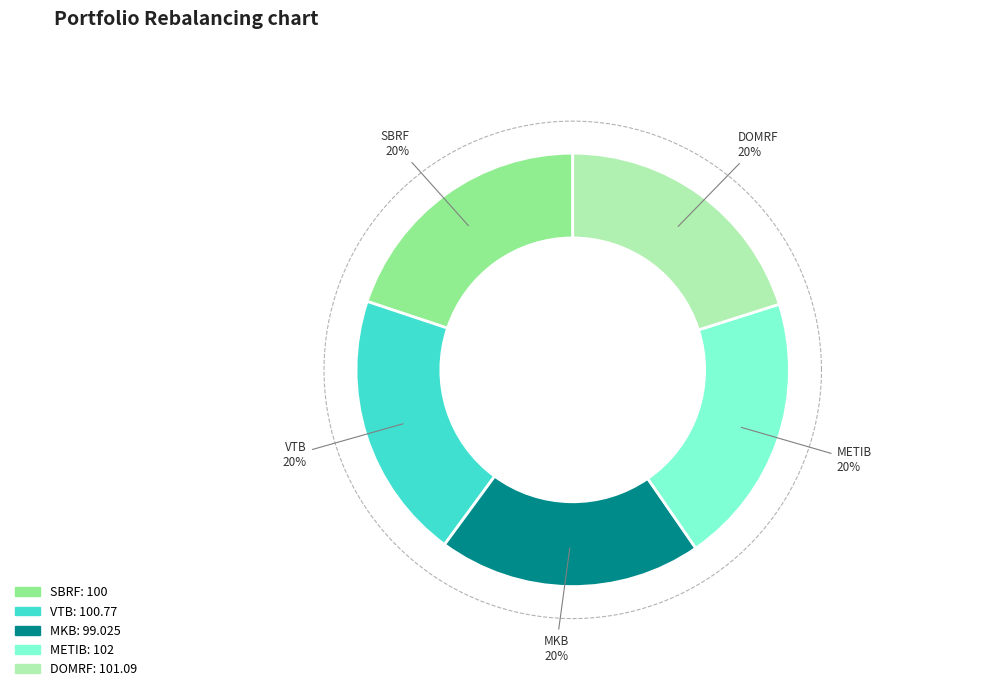

Is the sum of METIB and DOMRF greater than half?

No